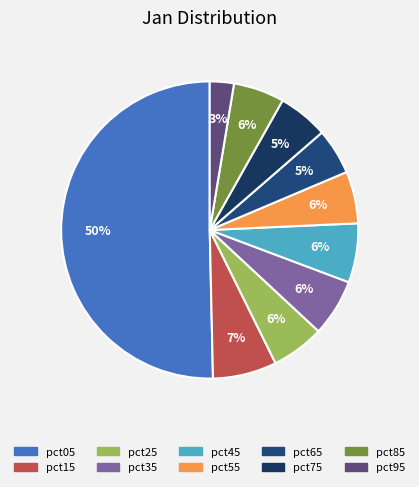

Which slice is the smallest?

pct95